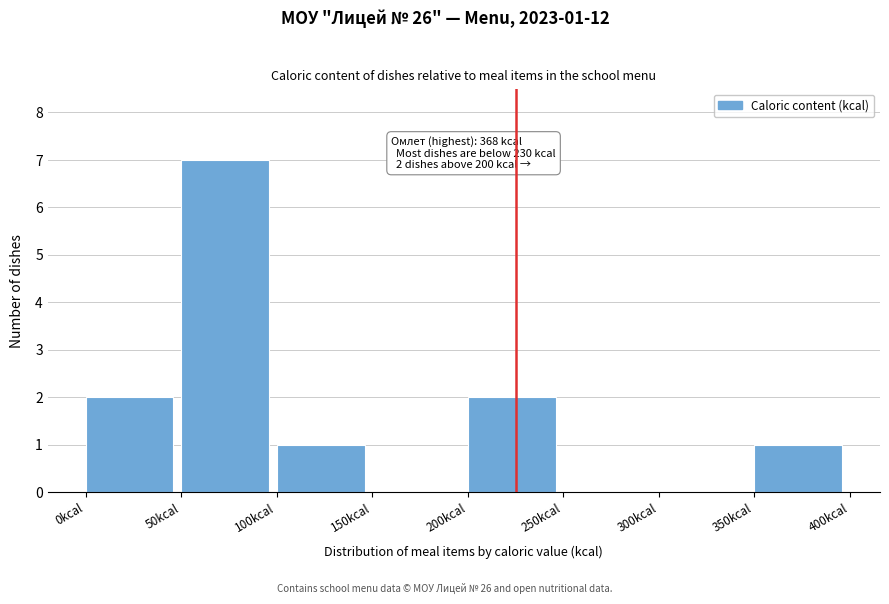

Which range on the x-axis has the tallest bar?

50 to 100